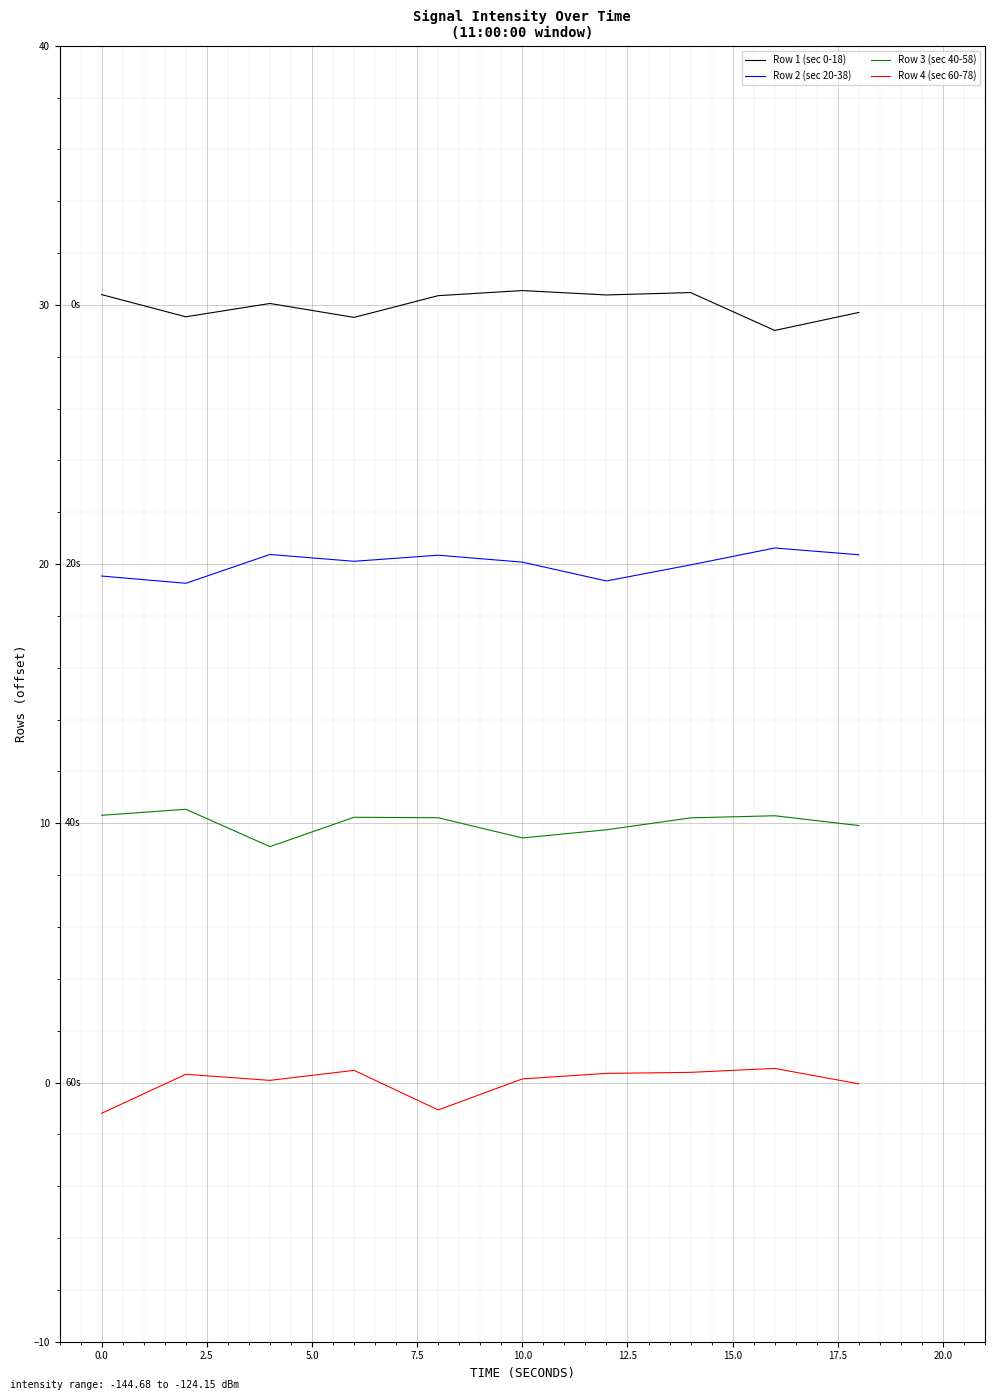

True or false: Row 4 (sec 60-78) and Row 3 (sec 40-58) cross at least once.

False